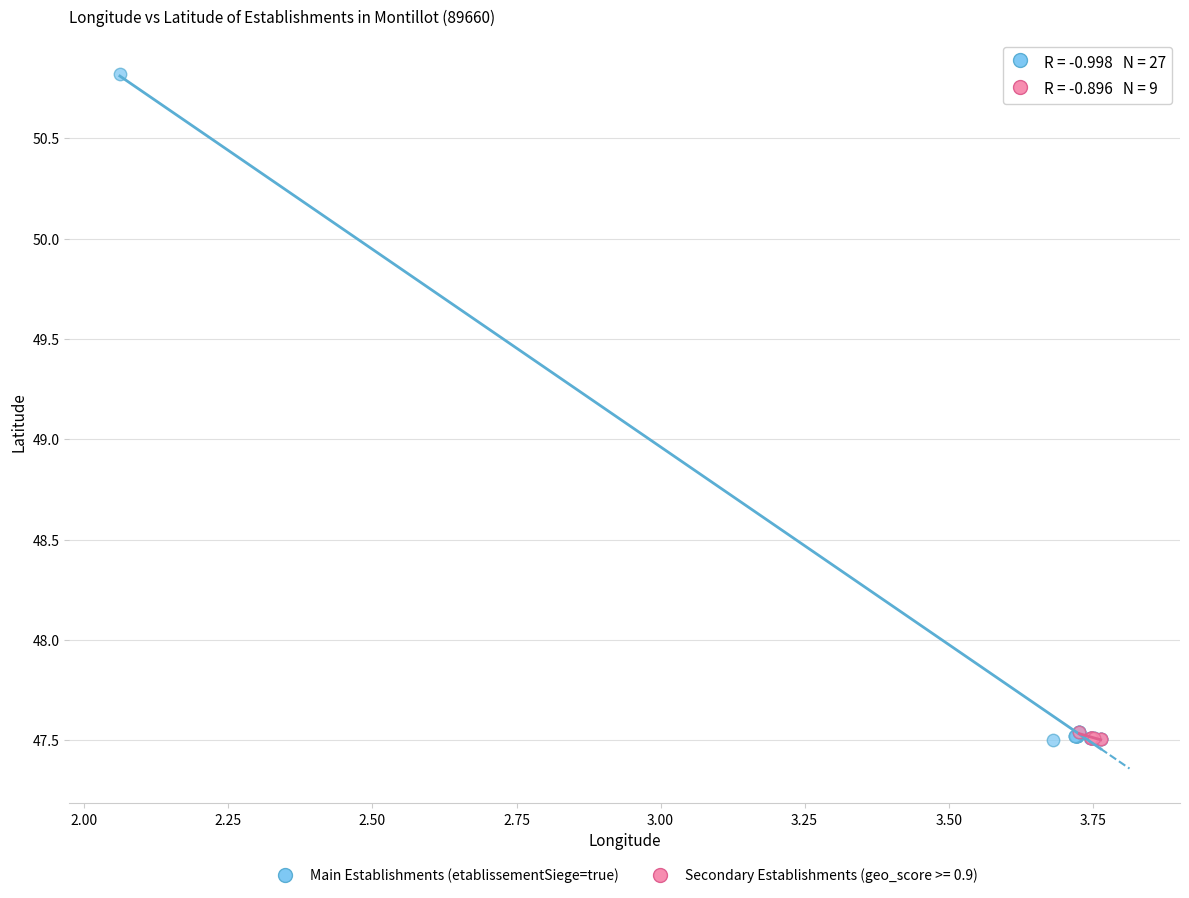

Which series contains the highest Y value?

Main Establishments (etablissementSiege=true)